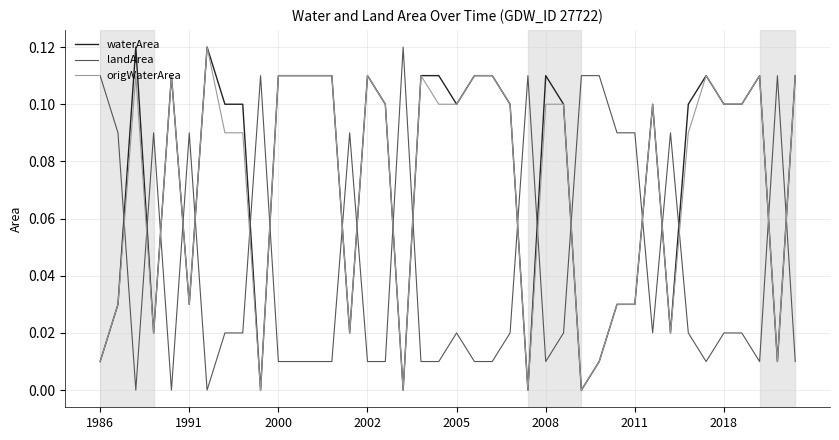

Which series has the largest total across all categories?

waterArea